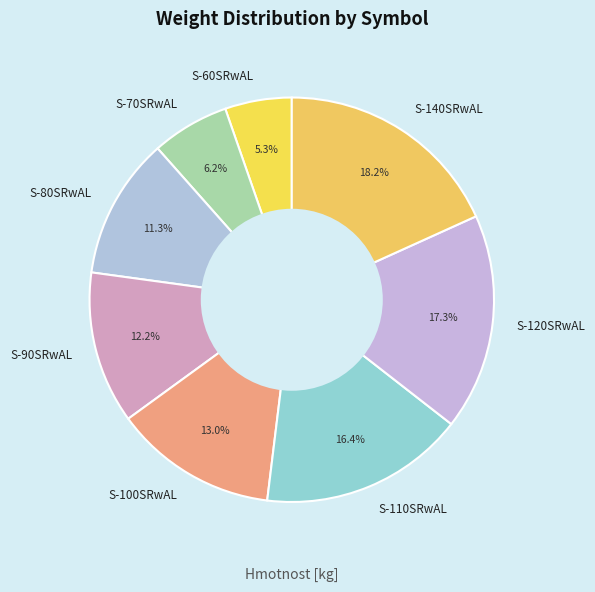

To the nearest percent, what is the difference between the S-120SRwAL and S-140SRwAL slice percentages?

1%